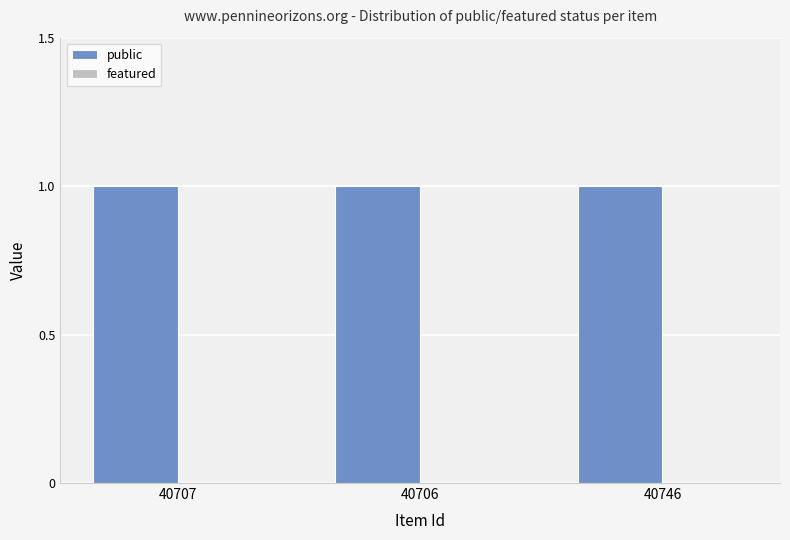

At which label does featured reach its minimum?

40707